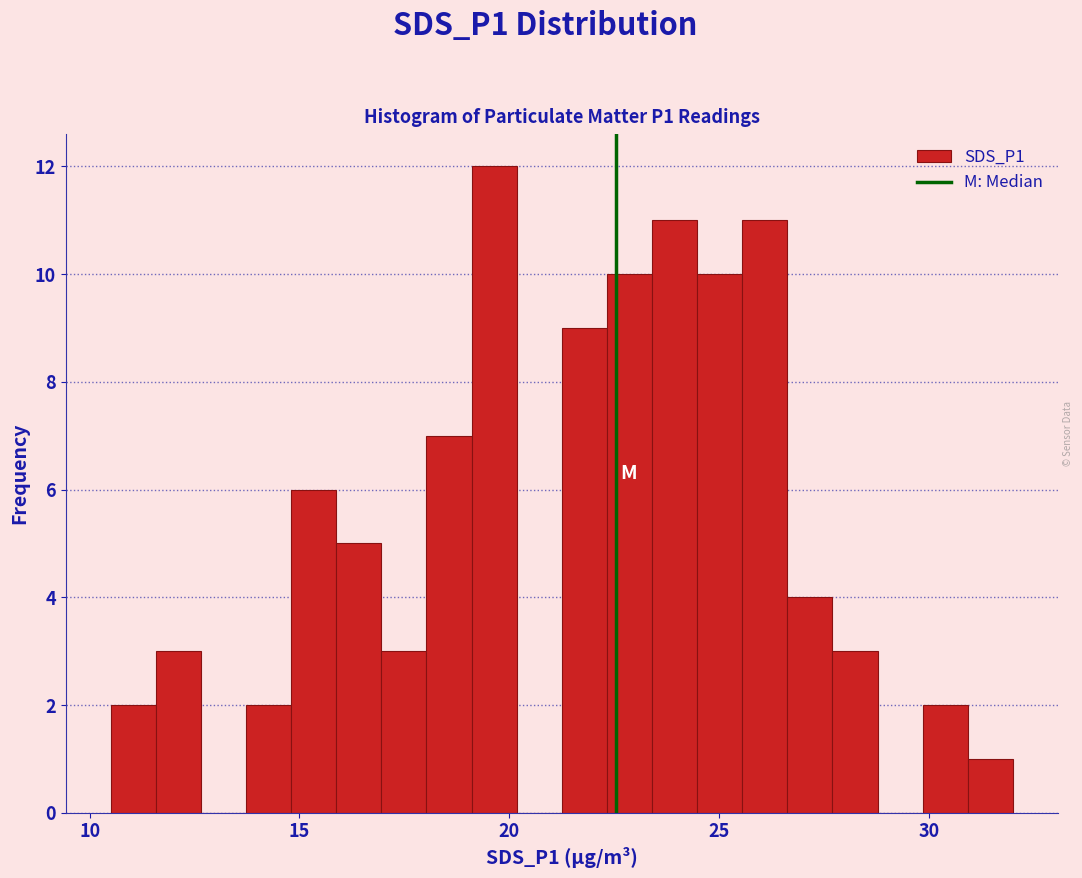

Read against the x-axis, roughly where is the centre of the tallest bar?

19.5